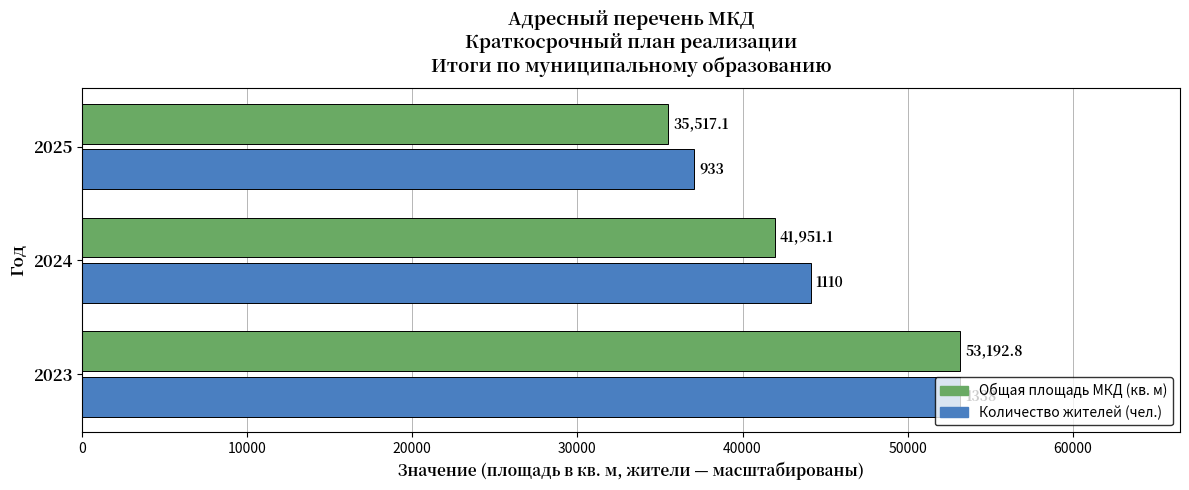

The Общая площадь МКД (кв. м) series shows 92016.2 at 2023. True or false?

False